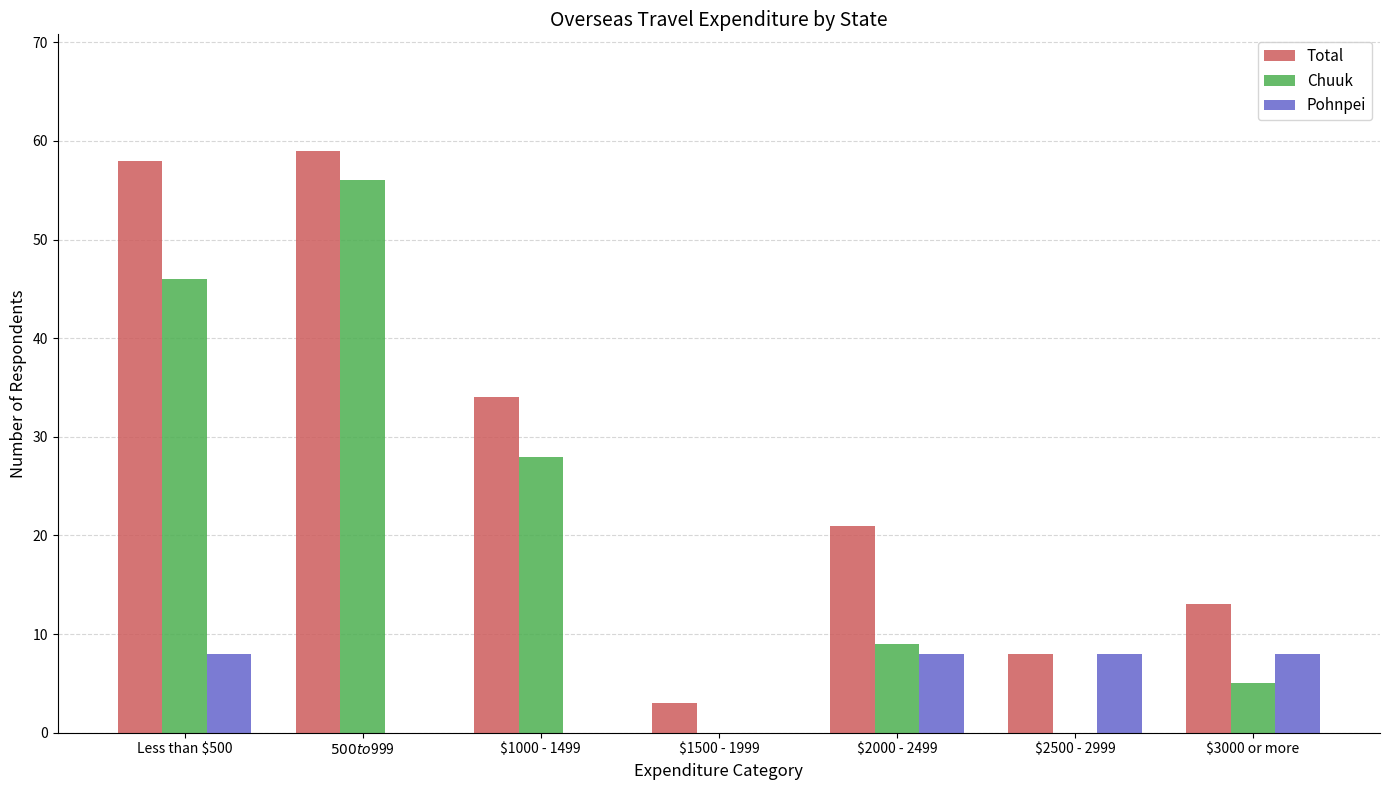

Which series has the largest total across all categories?

Total